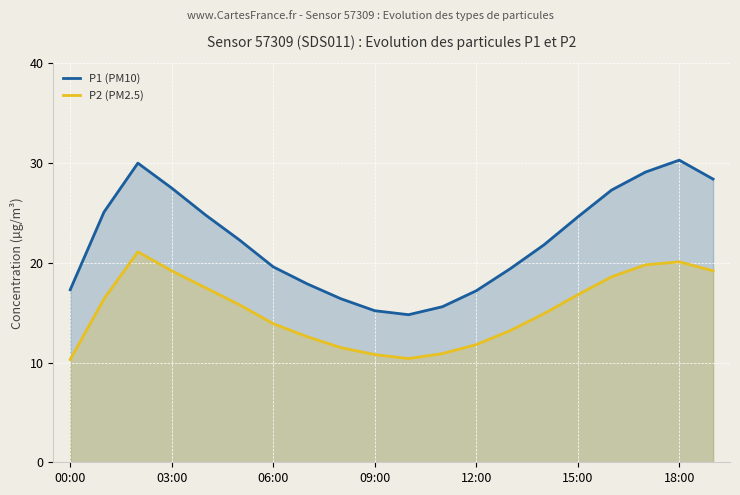

What are all the series names shown in the legend?

P1 (PM10), P2 (PM2.5)